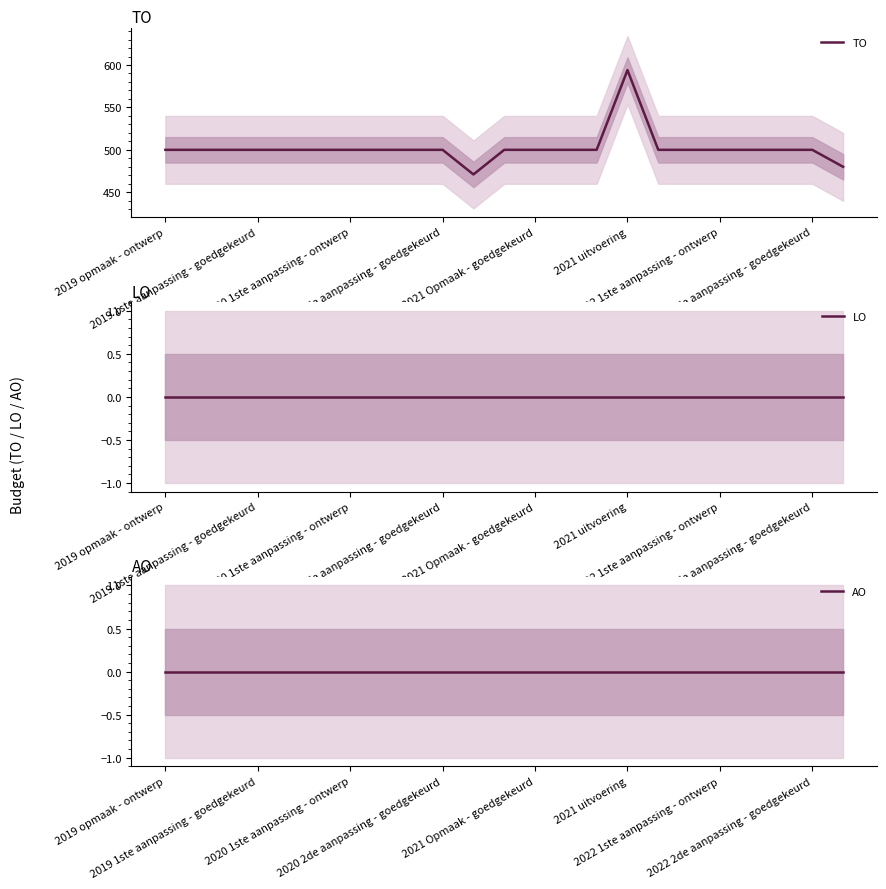

What is the maximum value for TO?

594